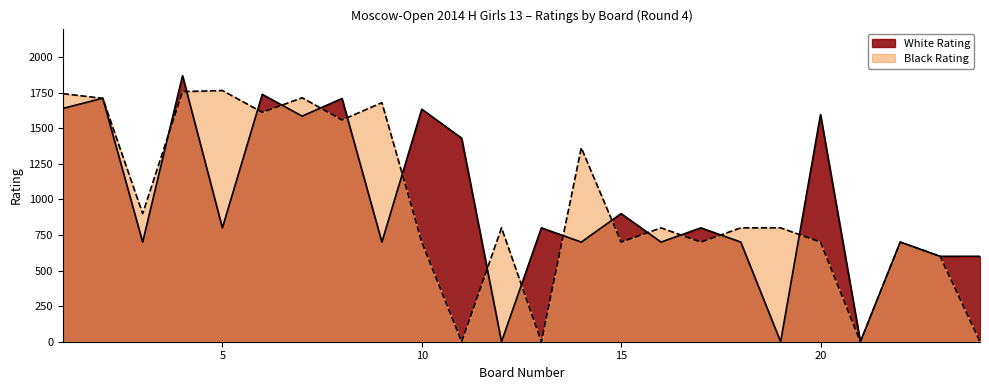

Is it true that Black Rating equals -1130 at 21?

False